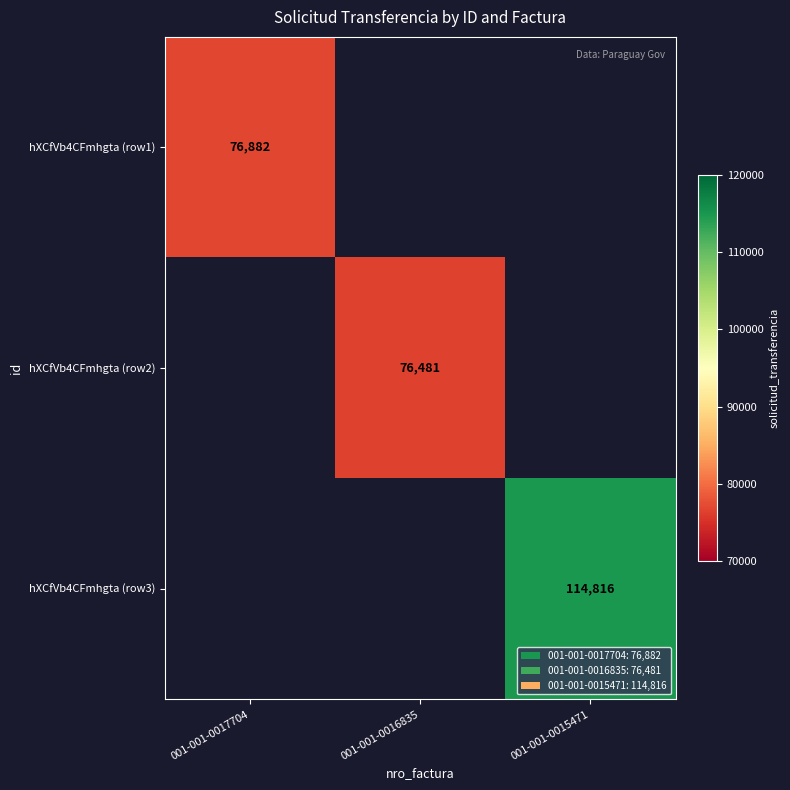

What is the maximum value shown in the chart?

114816.0